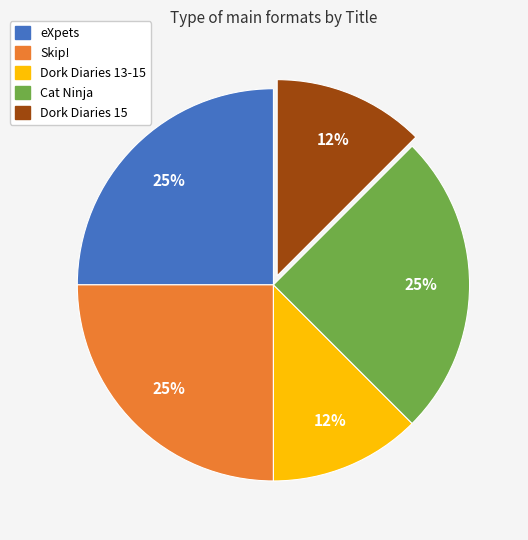

Count the number of slices in the pie.

5